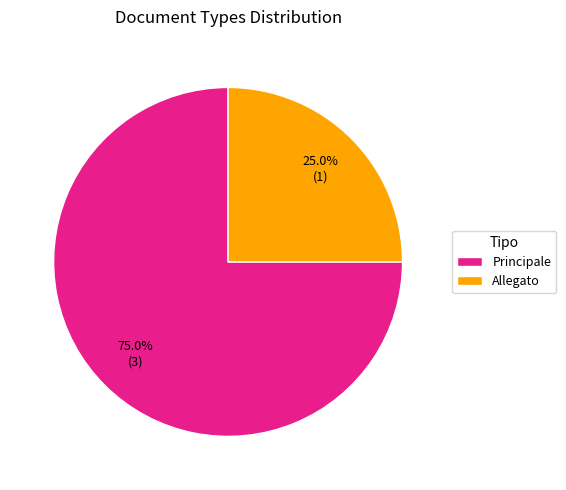

What is the largest slice in the pie chart?

Principale